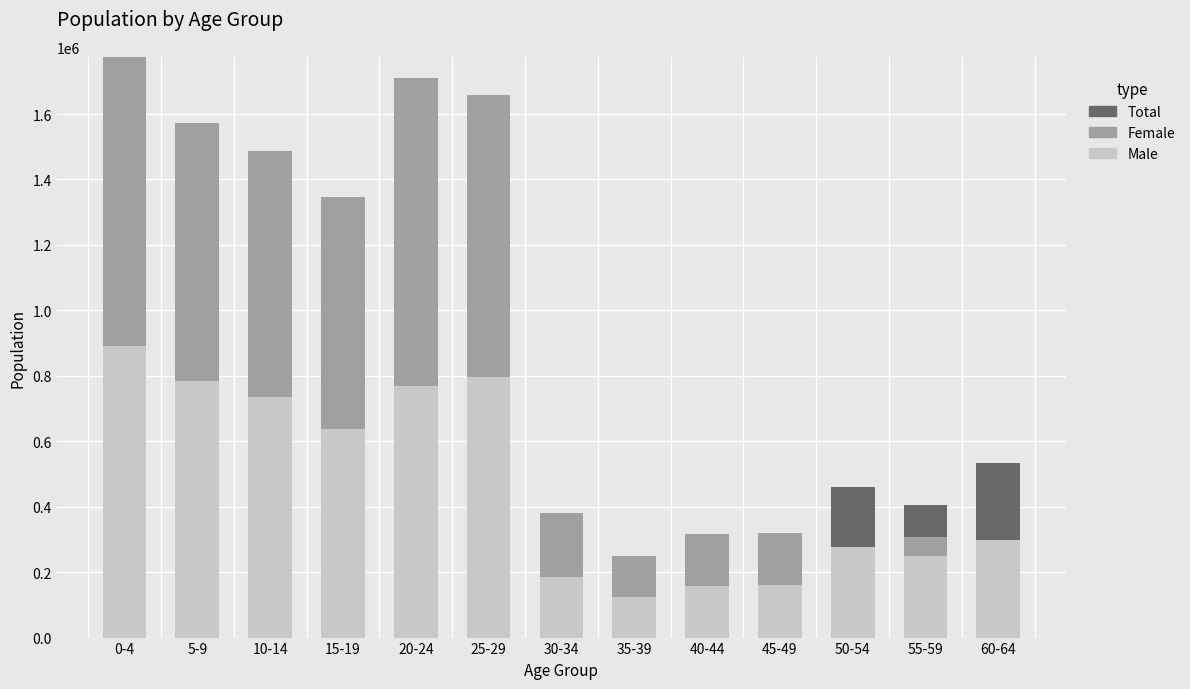

Is it true that Male equals 255548 at 5-9?

False